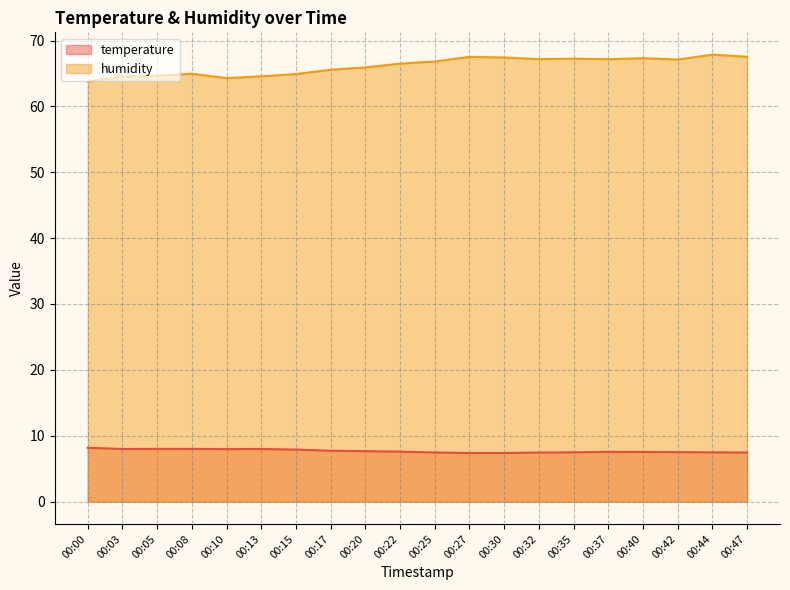

What is the sum of all humidity values?

1322.8